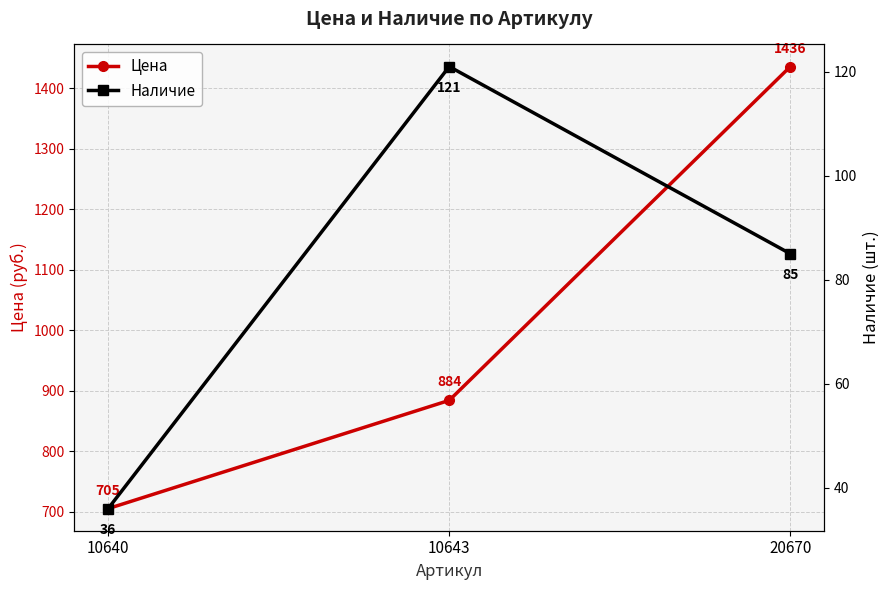

Which category has the lowest value in the Наличие series?

10640